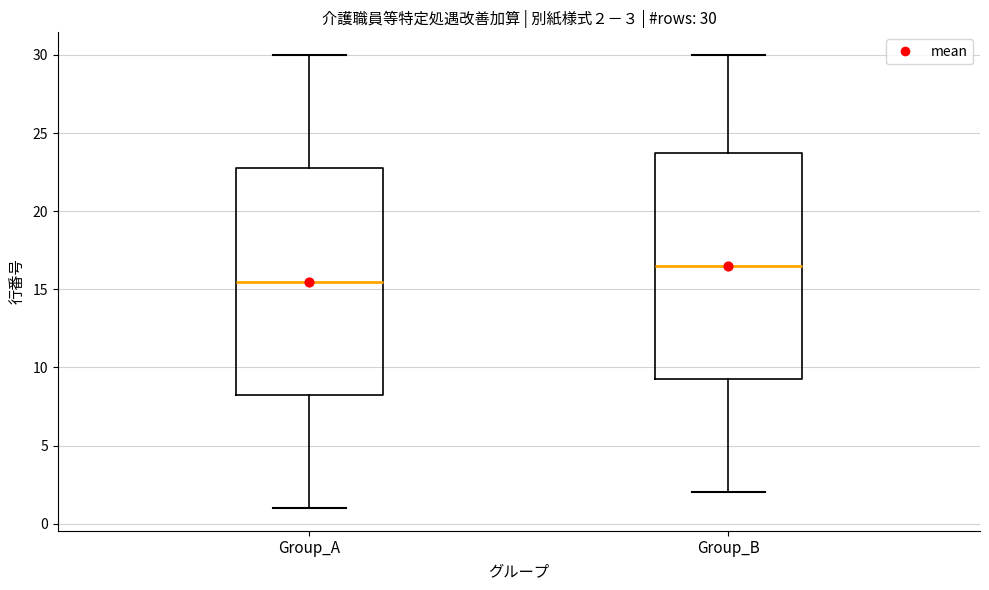

Which box's median line is the highest?

Group_B